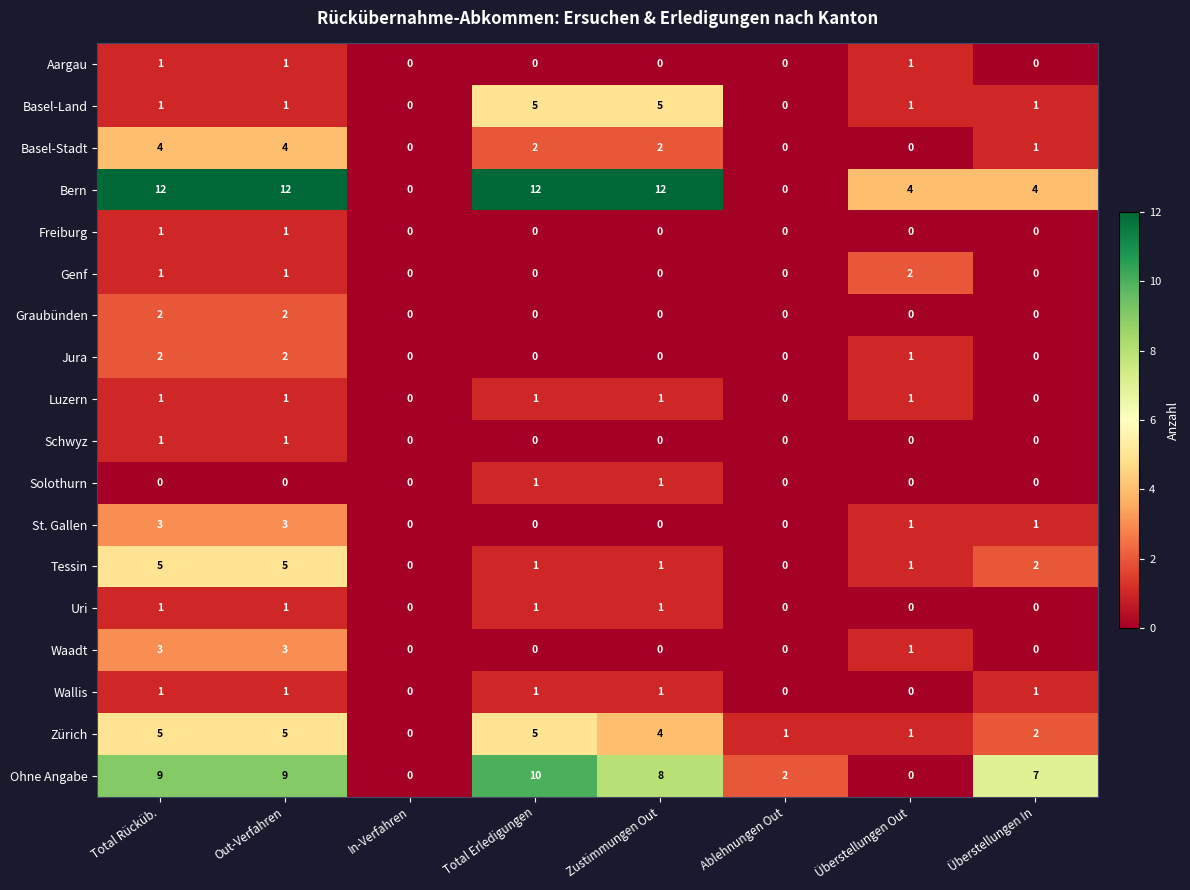

What is the total value across all series at Zustimmungen Out?

36